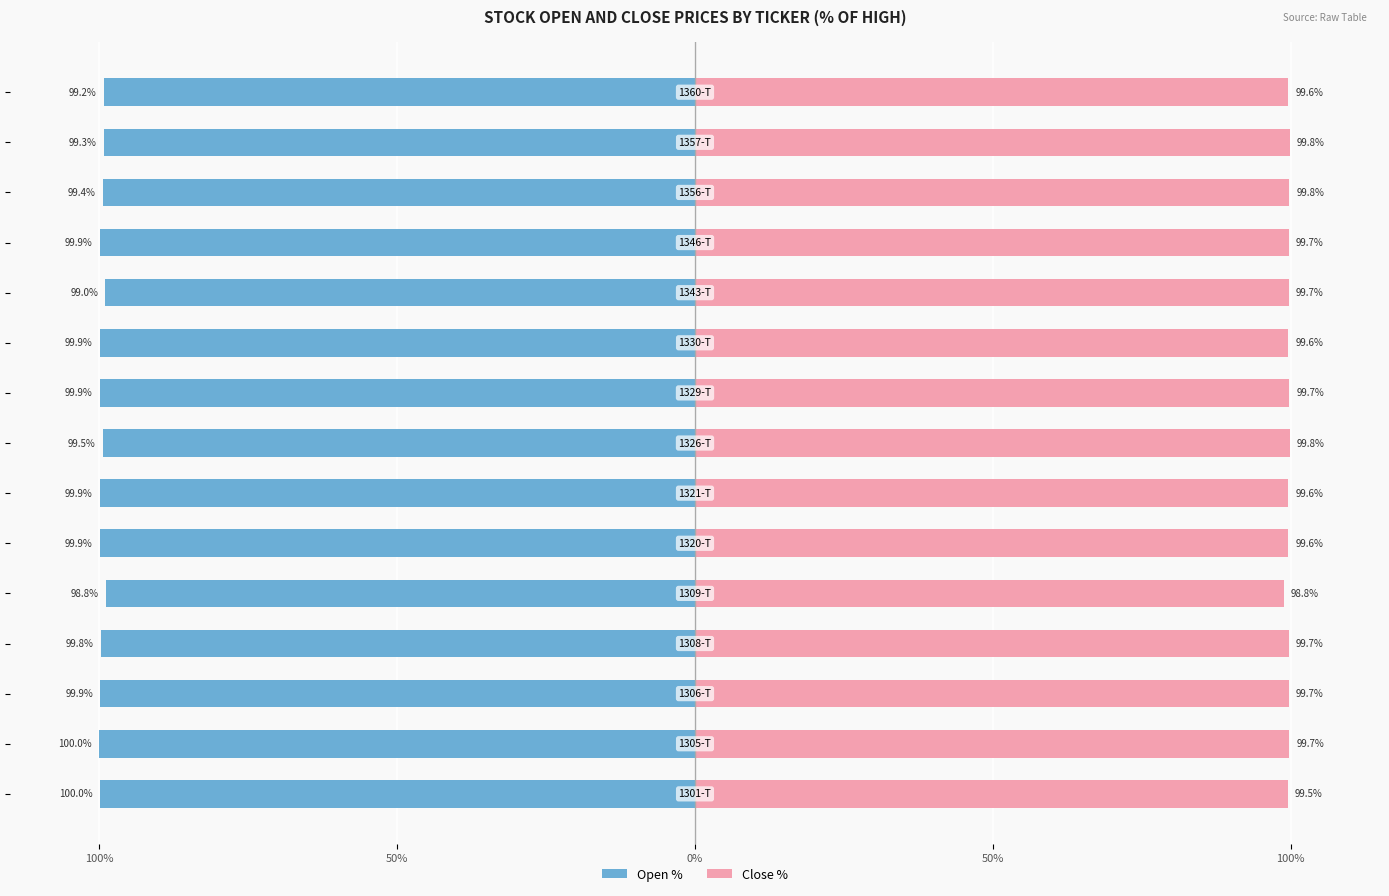

Count the number of categories in the chart.

15